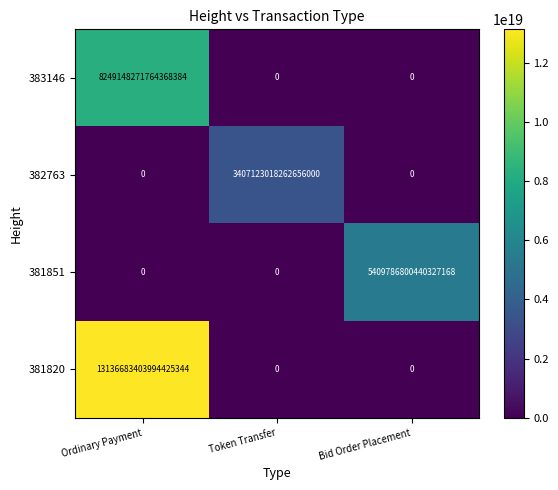

Is it true that 383146 equals -4308329400650030592 at Bid Order Placement?

False